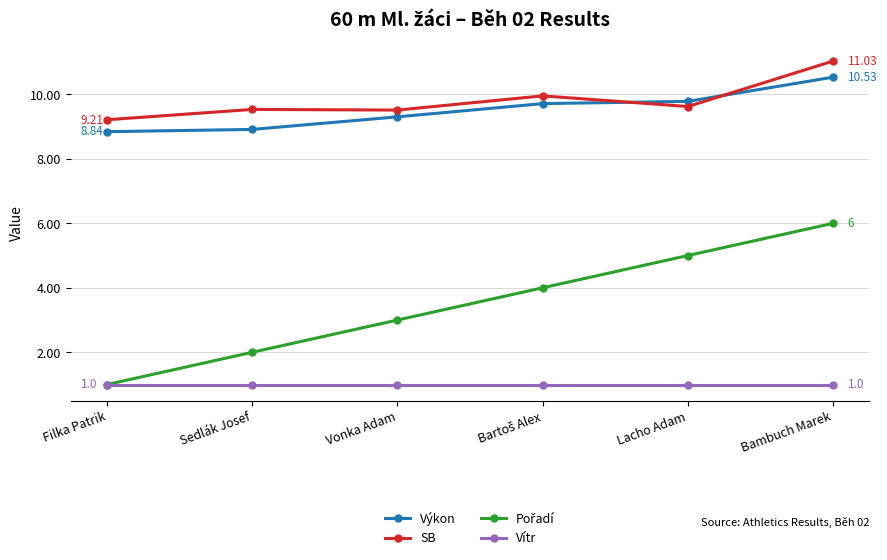

What is the spread (max minus min) of values at Bambuch Marek?

10.0